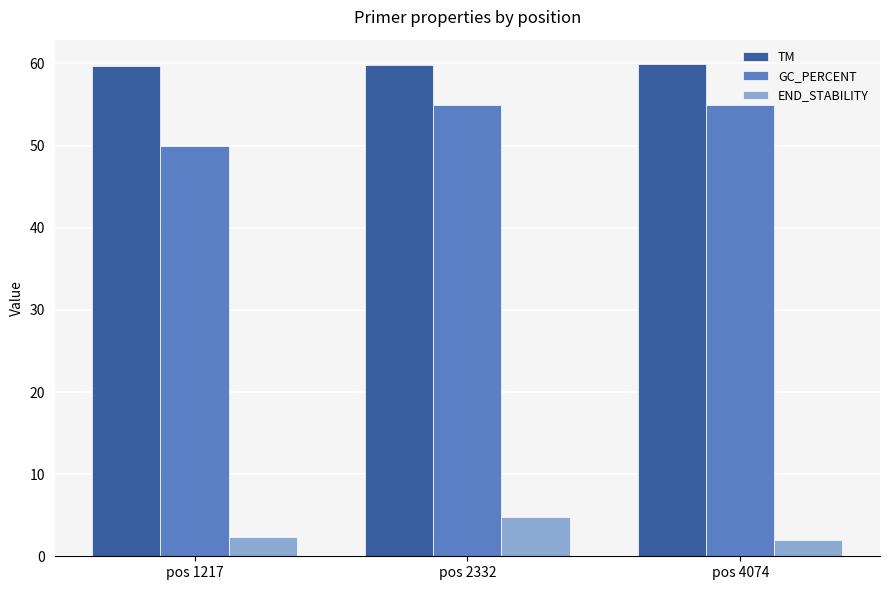

The value of GC_PERCENT at pos 2332 is 55.0. True or false?

True